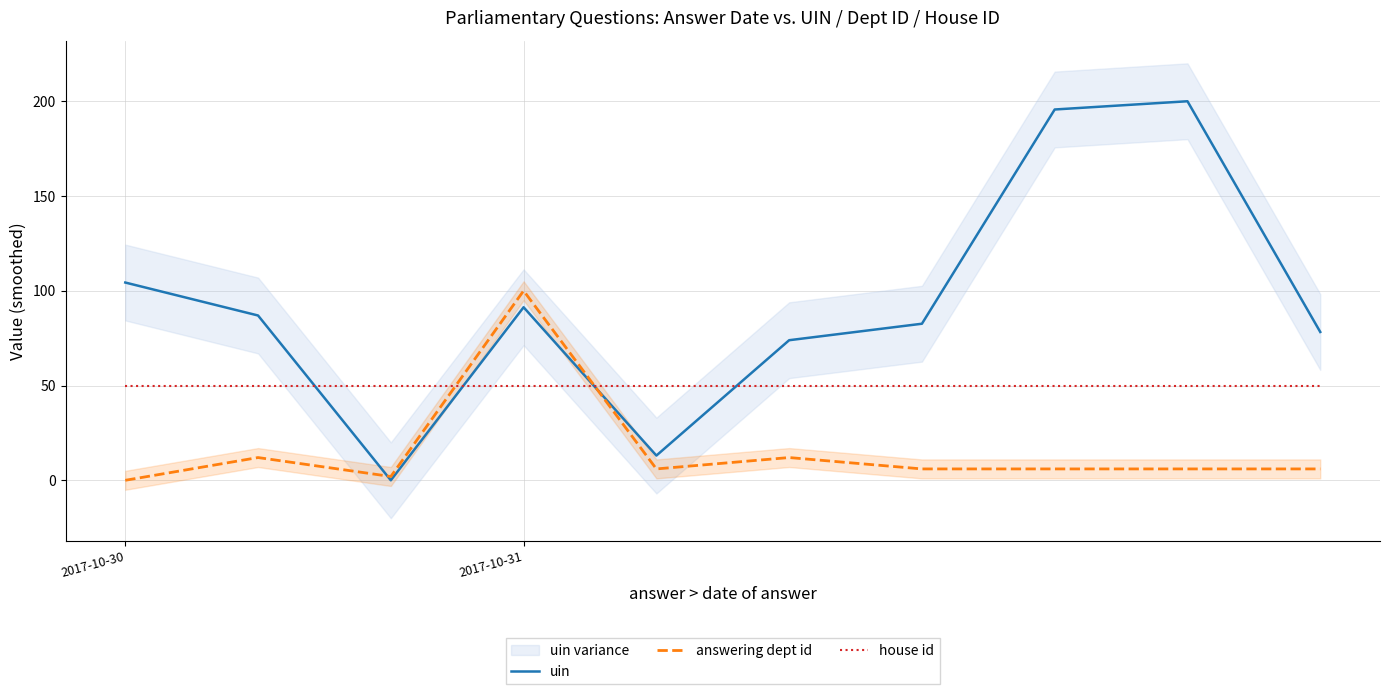

List the series in order of their overall mean, highest first.

uin, house id, answering dept id